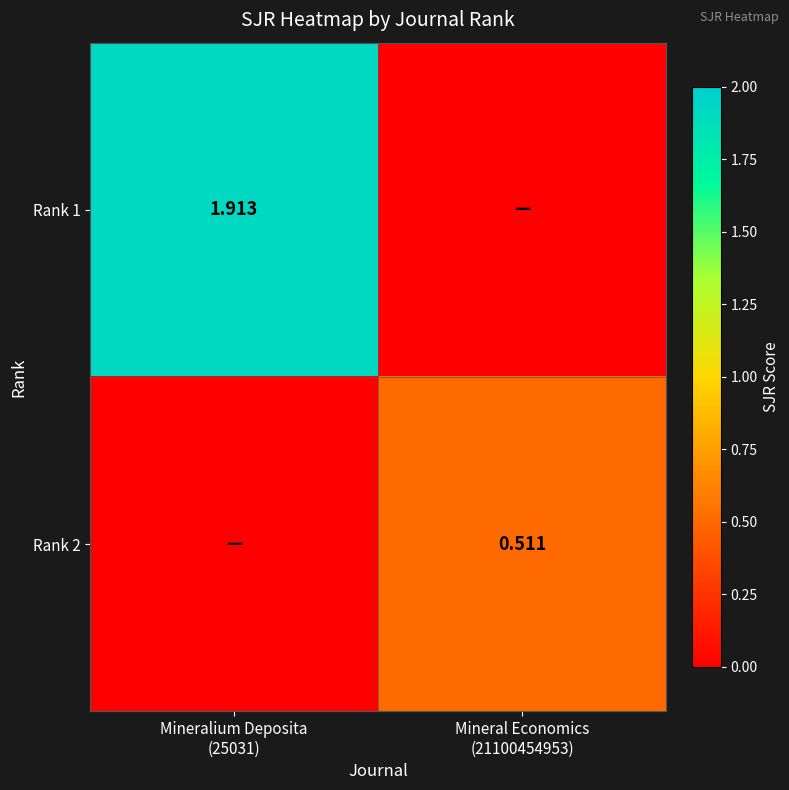

Which category has the highest value across all series?

Mineralium Deposita
(25031)